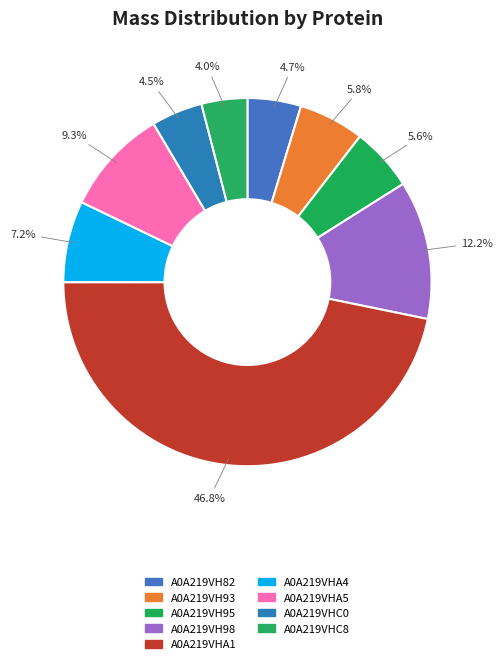

To the nearest percent, what is the difference between the A0A219VHC8 and A0A219VH82 slice percentages?

1%